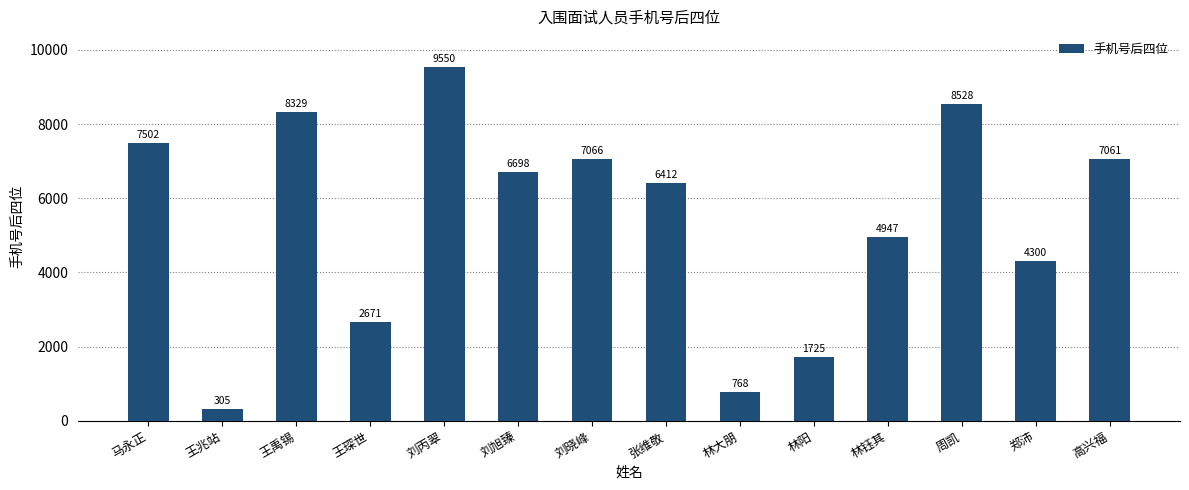

What is the difference between the maximum and minimum values?

9245